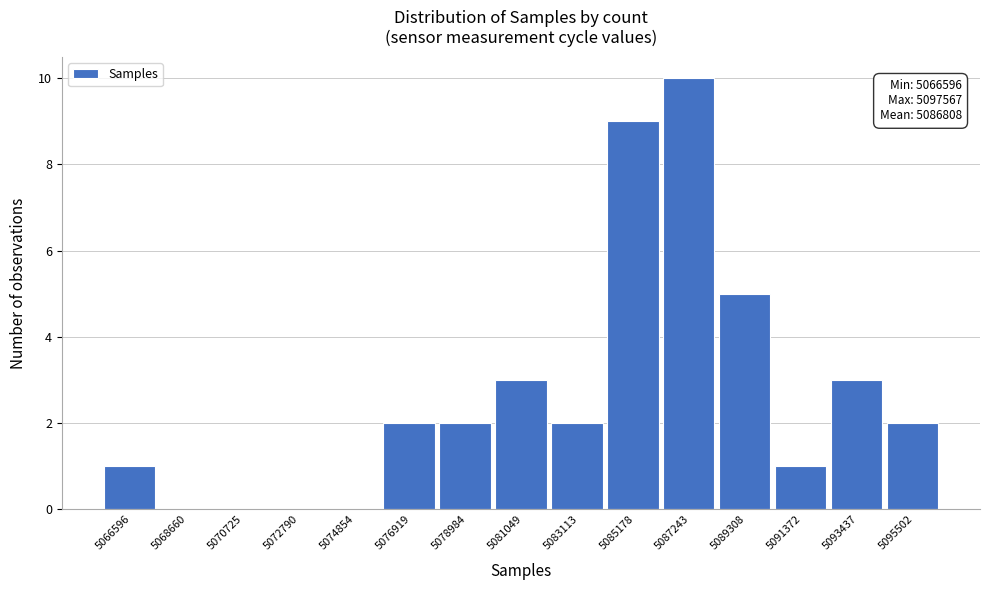

Reading left to right, transcribe all the data shown in this chart.

5066596=1	5068660=0	5070725=0	5072790=0	5074854=0	5076919=2	5078984=2	5081049=3	5083113=2	5085178=9	5087243=10	5089308=5	5091372=1	5093437=3	5095502=2